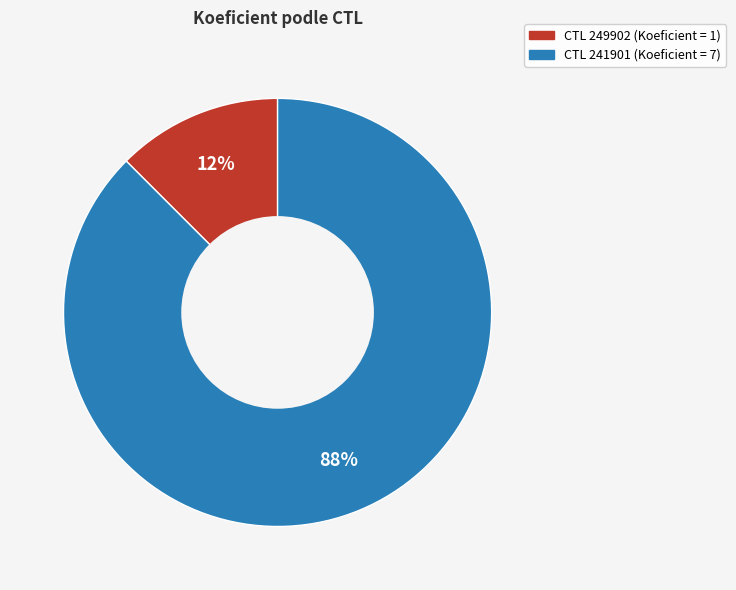

Is there any slice that represents more than half of the pie?

Yes